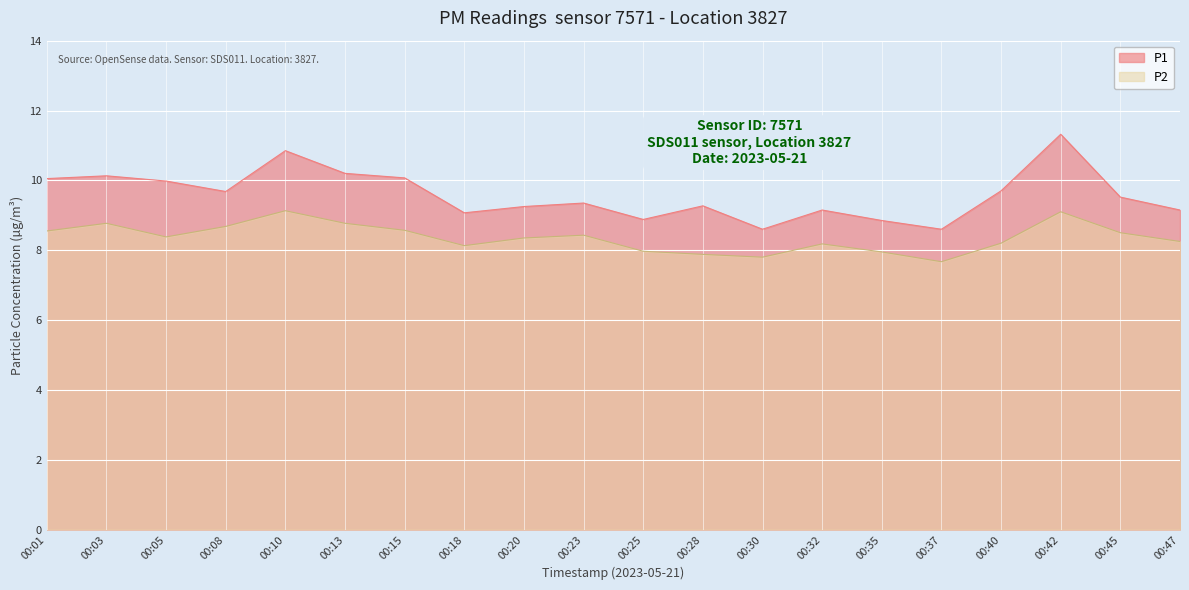

How many data points in P2 are above 8?

15